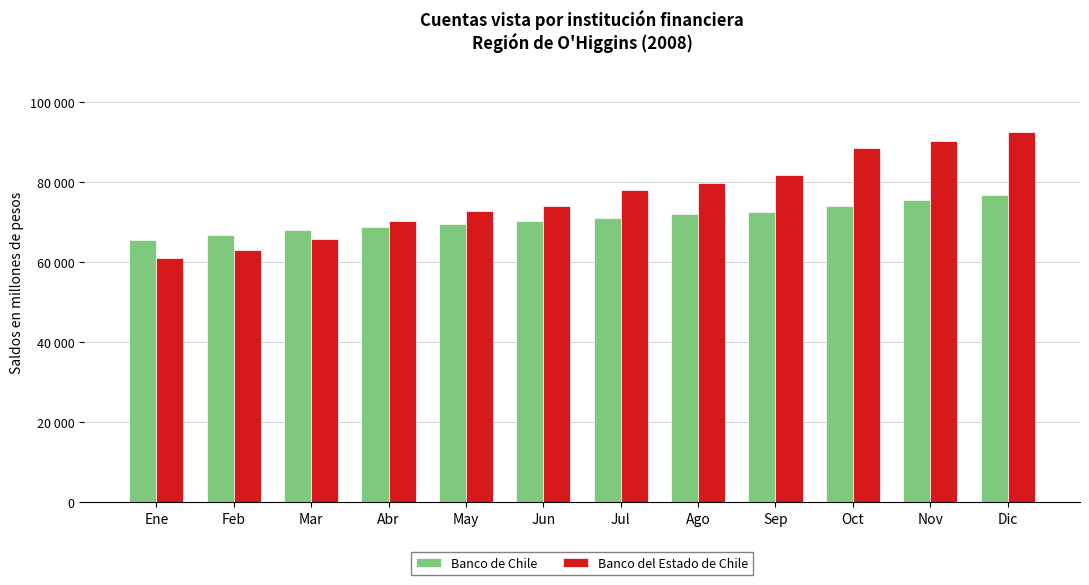

Which category has the lowest value in the Banco del Estado de Chile series?

Ene